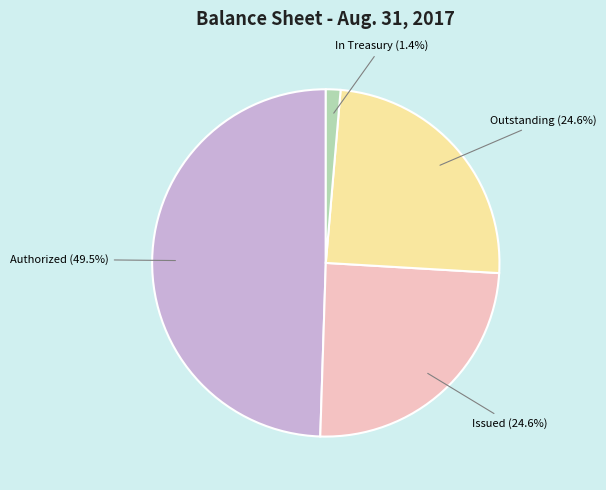

Is there a majority slice in this chart?

No